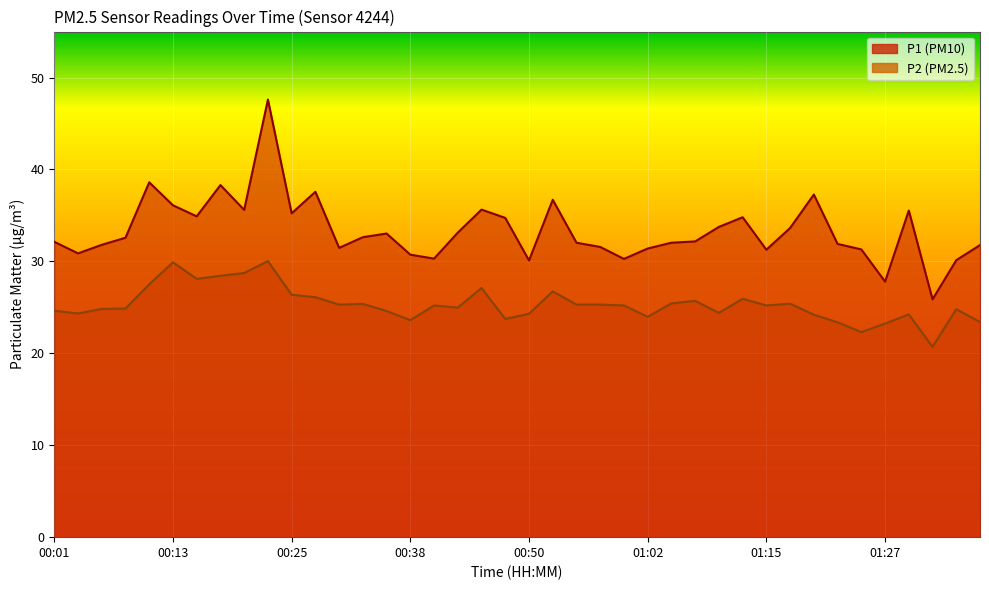

What is the maximum value shown in the chart?

47.6